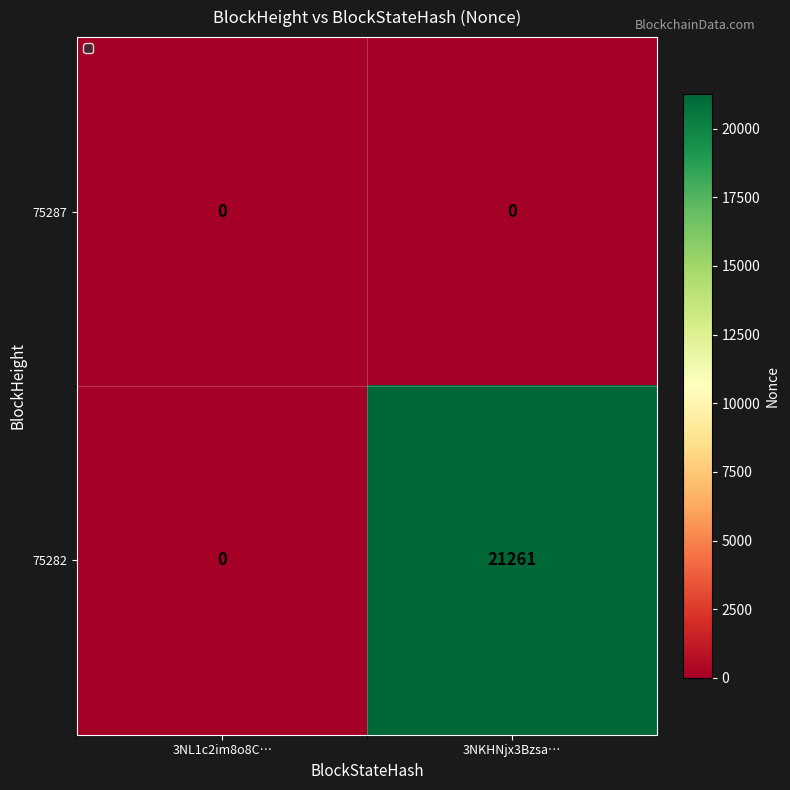

Reading right to left, list all the values displayed in this chart.

75287: 0	0
75282: 21261	0